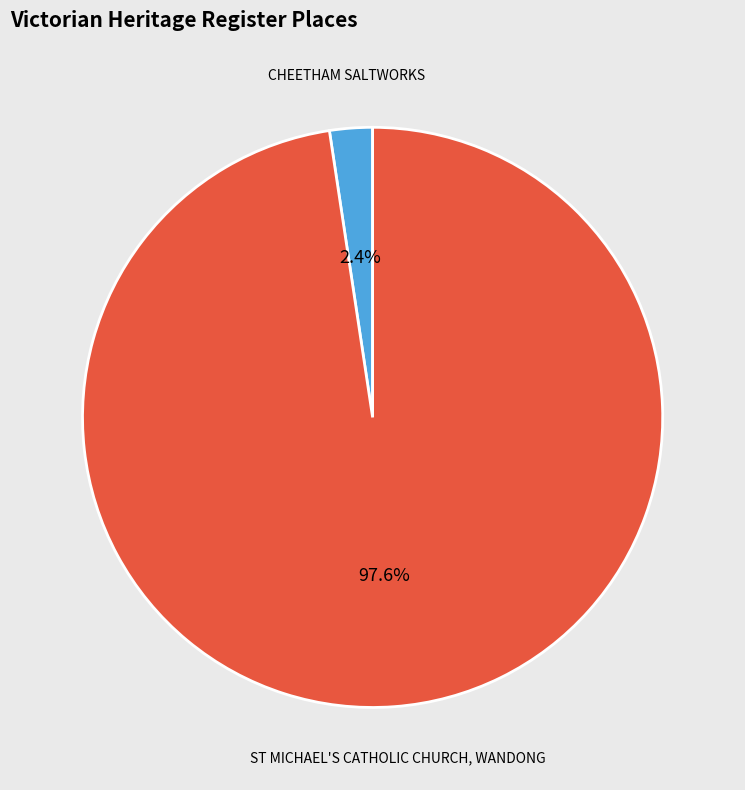

What is the smallest slice in the pie chart?

CHEETHAM SALTWORKS